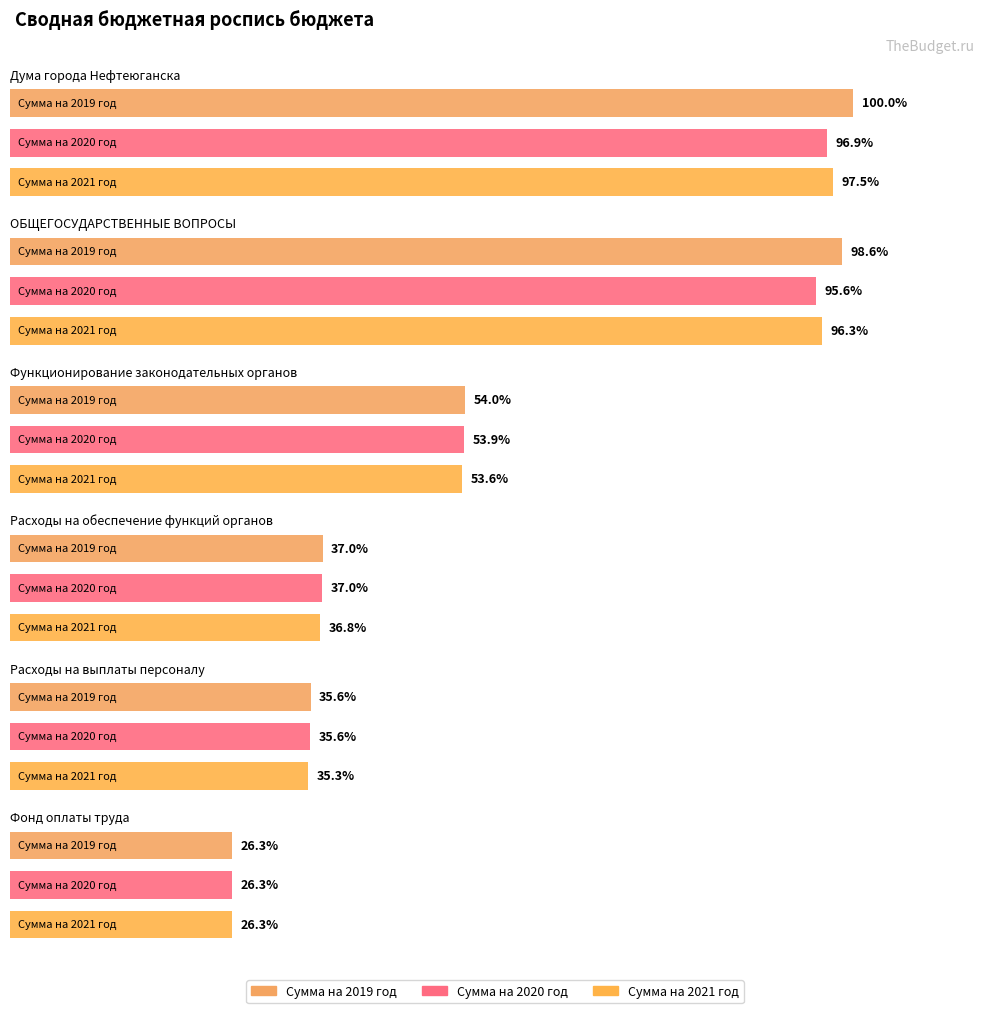

Does the chart contain any negative values?

No